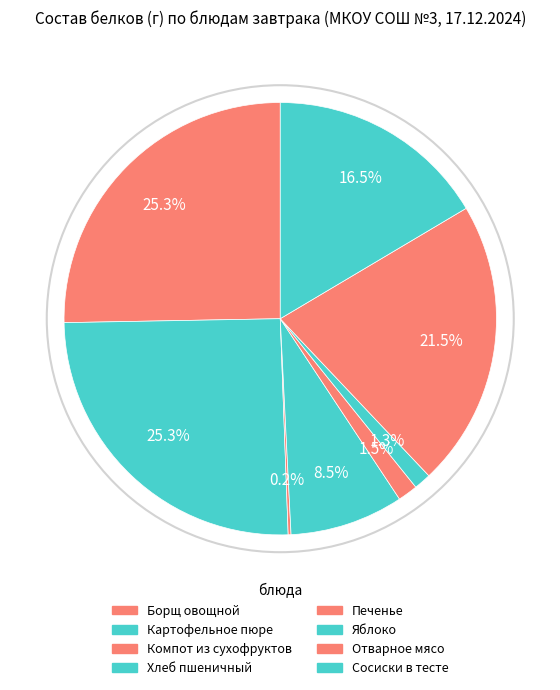

How many slices are in this pie chart?

8